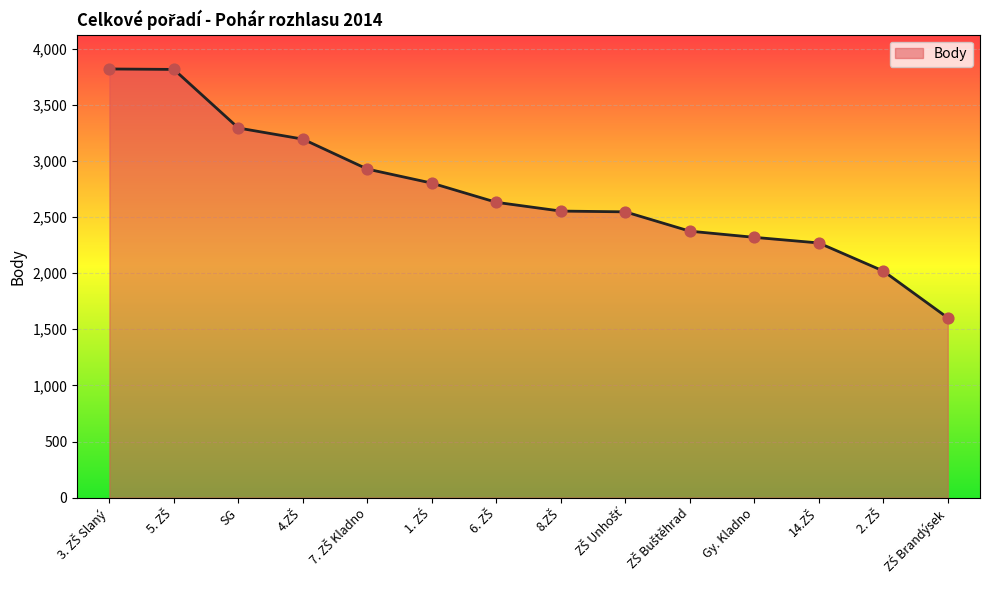

What is the greatest value displayed?

3819